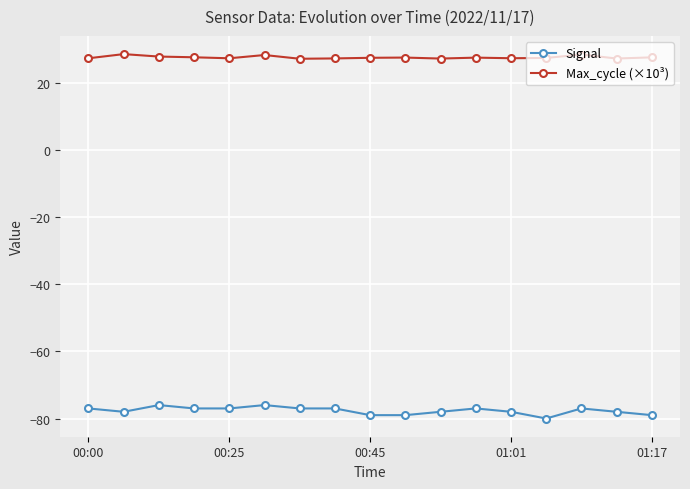

What is the average value of the Max_cycle (×10³) series?

27.7